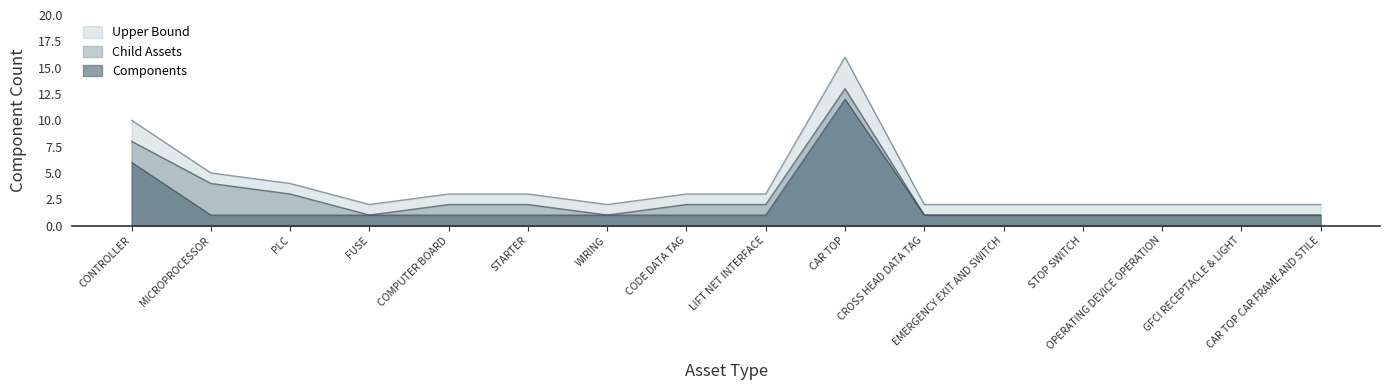

What is the total value across all series at EMERGENCY EXIT AND SWITCH?

4